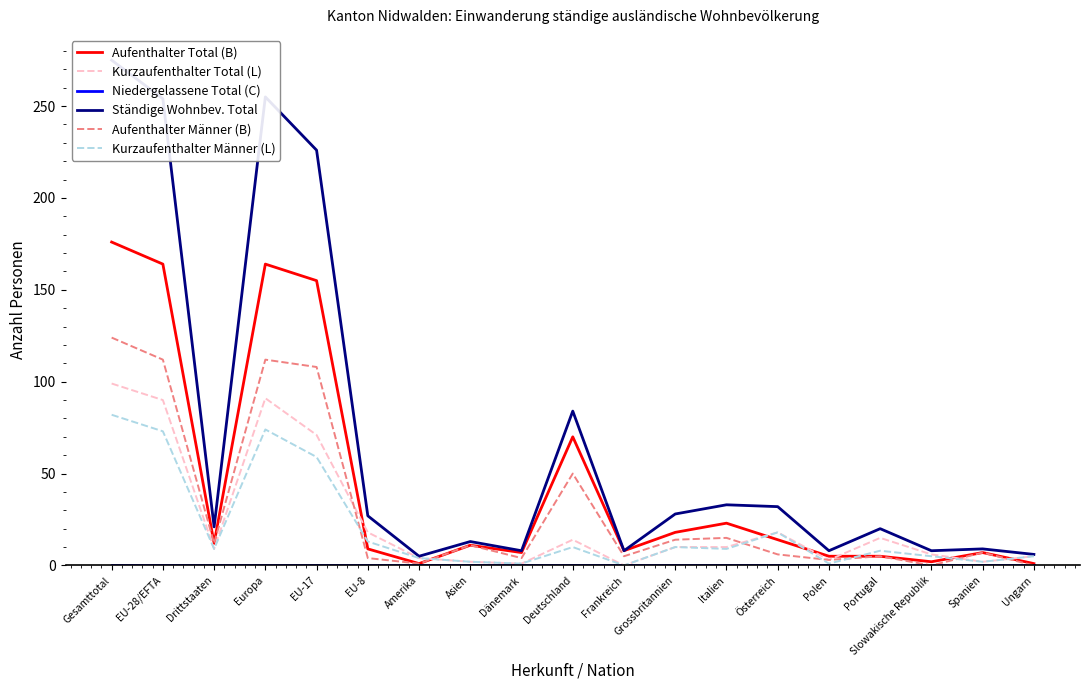

The value of Niedergelassene Total (C) at Drittstaaten is 0. True or false?

True